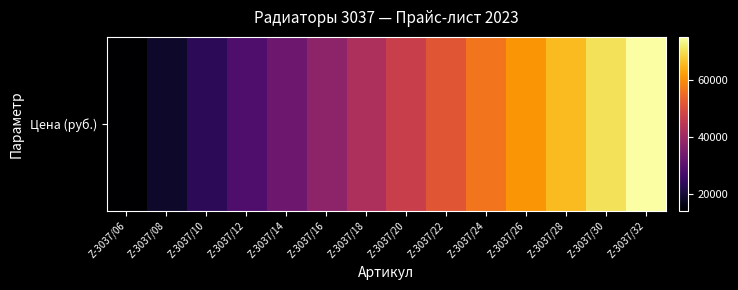

The chart shows a value of 18808 at Z-3037/08. True or false?

True